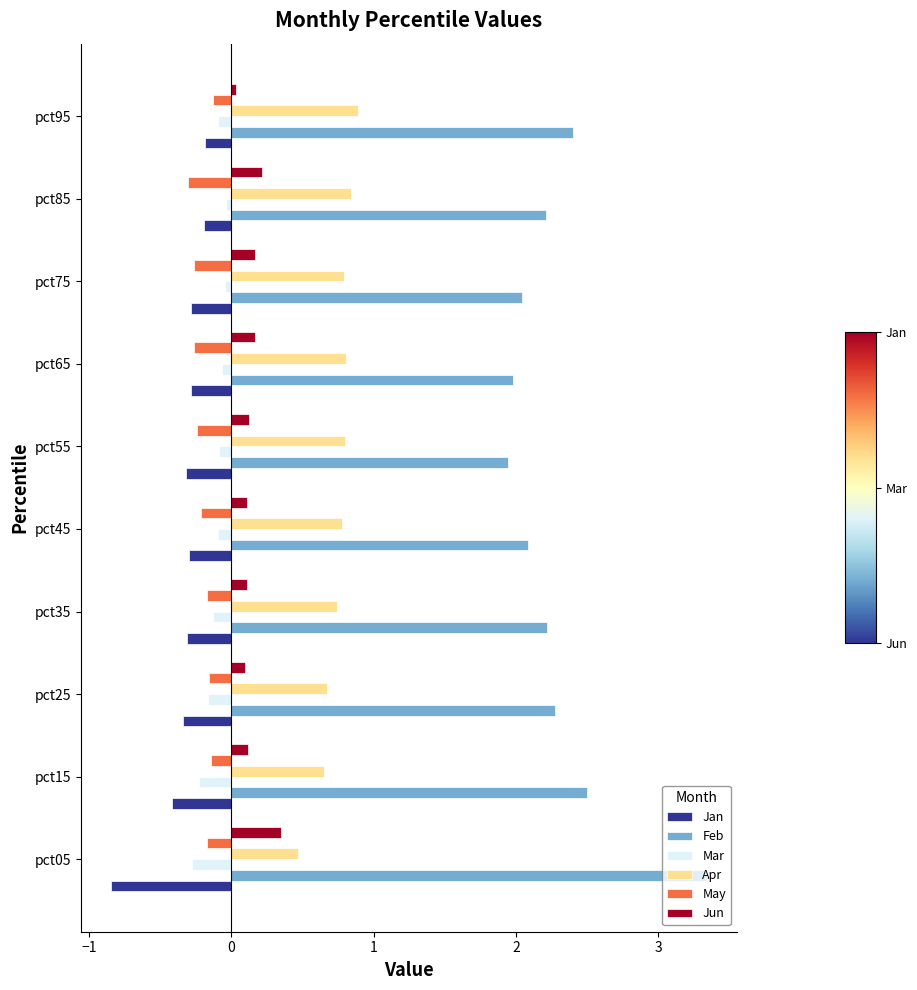

Which series has the largest range (max minus min)?

Feb